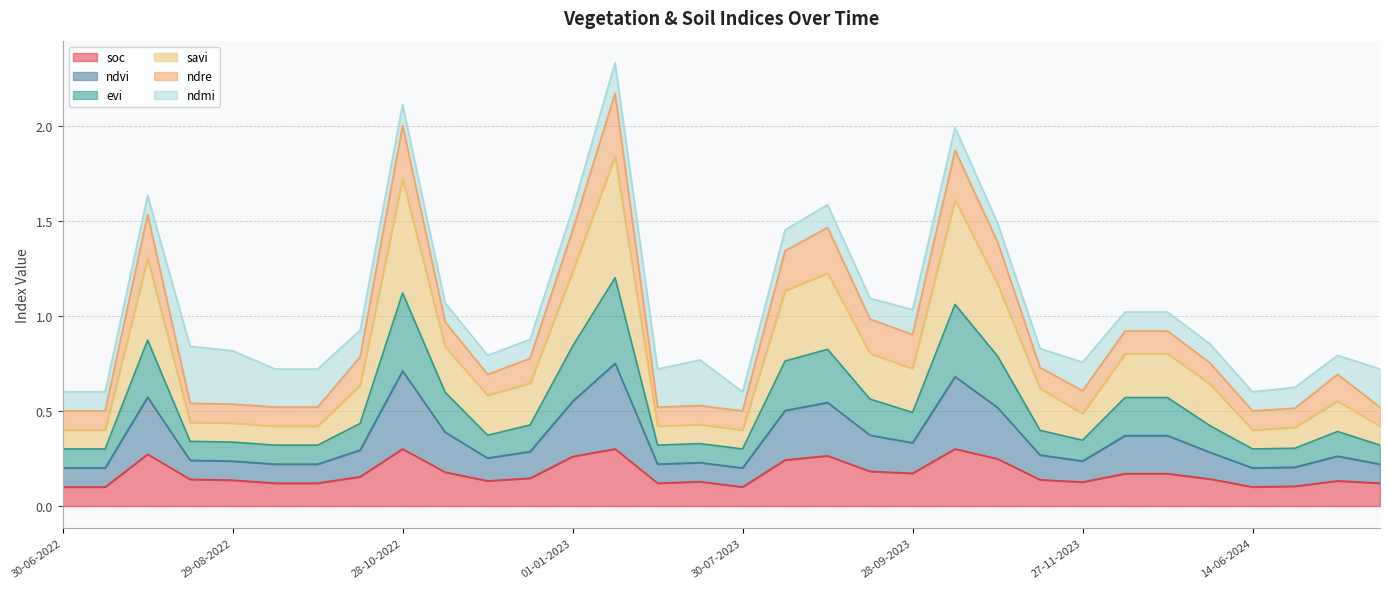

What is the label of the 4th point from the left?

14-08-2022